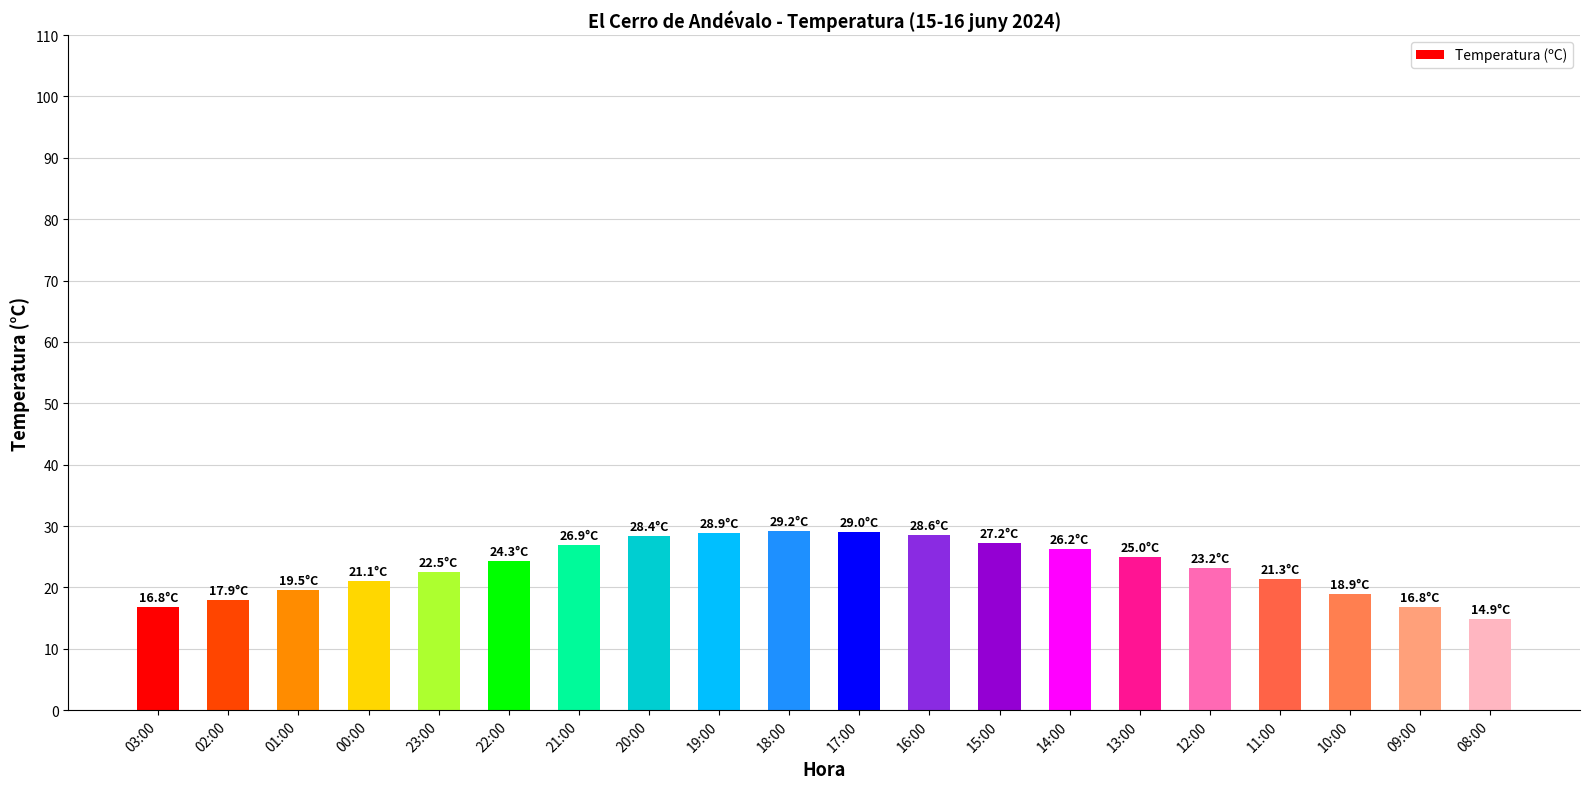

How many bars are there in total?

20